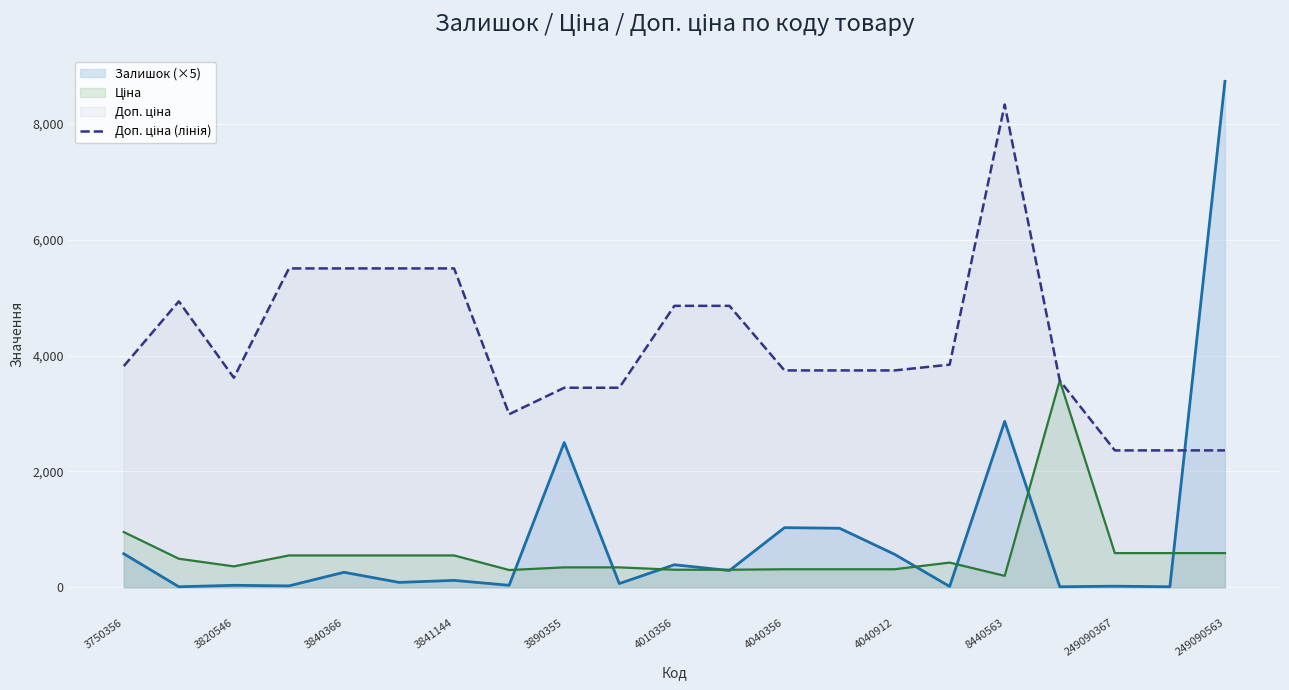

What is the total value across all series at 249090563?

11689.8